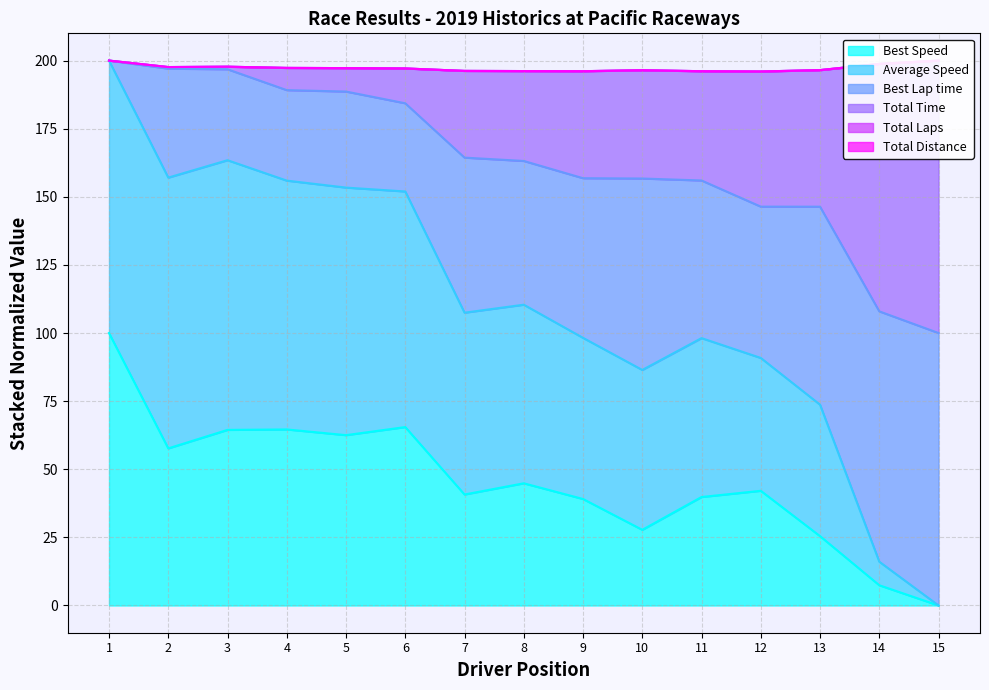

True or false: Best Speed has a value of 40.7 at 7.

True